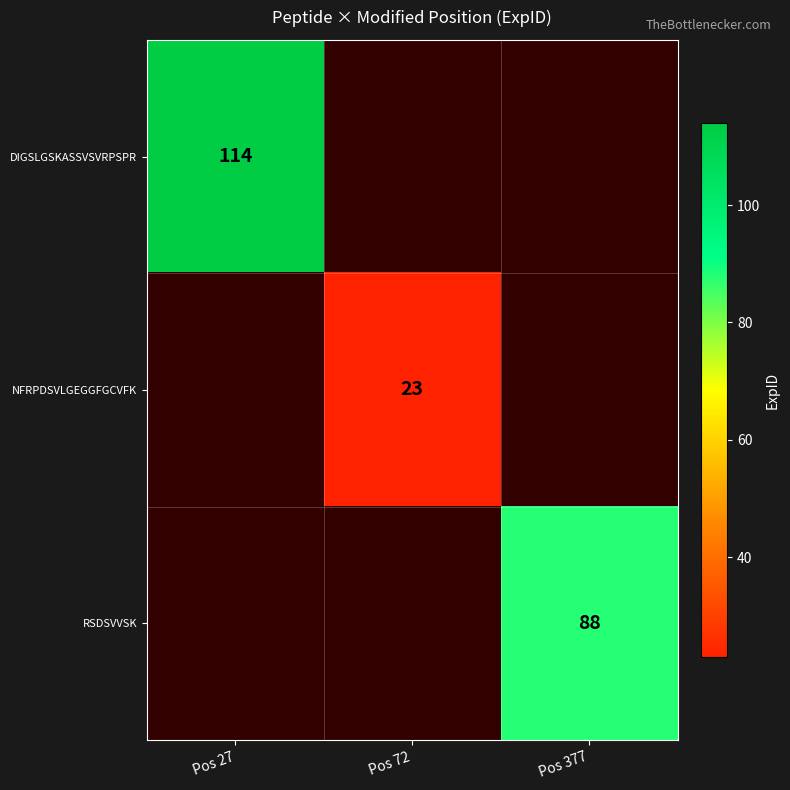

True or false: NFRPDSVLGEGGFGCVFK has a value of 23 at Pos 72.

True